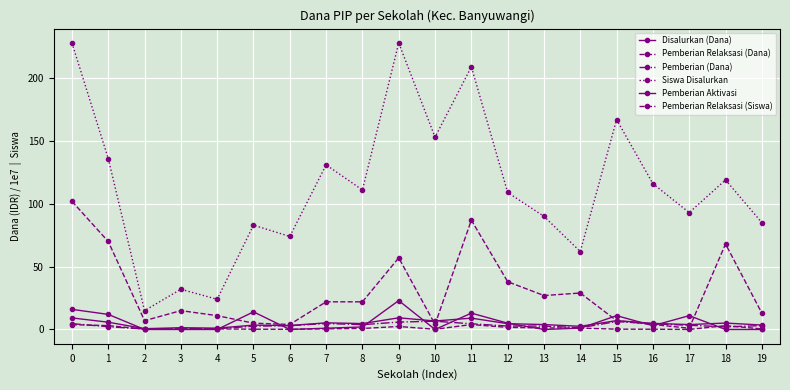

Reading left to right, what are all the values shown in this chart?

Disalurkan (Dana): 0=9.2	1=5.8	2=0.6	3=1.4	4=1.1	5=3.4	6=3.1	7=5.3	8=4.7	9=9.3	10=6.8	11=9.0	12=4.6	13=3.9	14=2.5	15=7.0	16=4.9	17=3.9	18=5.1	19=3.5
Pemberian Relaksasi (Dana): 0=3.9	1=3.1	2=0.3	3=0.7	4=0.5	5=0.2	6=0.1	7=0.5	8=0.8	9=2.4	10=0.2	11=3.9	12=1.7	13=1.2	14=1.1	15=0.2	16=0.2	17=0.0	18=3.0	19=0.5
Pemberian (Dana): 0=4.6	1=2.2	2=0.4	3=0.7	4=0.6	5=2.6	6=3.0	7=4.7	8=3.8	9=5.9	10=6.6	11=4.5	12=2.7	13=2.7	14=1.4	15=6.3	16=4.5	17=3.4	18=2.1	19=3.1
Siswa Disalurkan: 0=228.0	1=136.0	2=15.0	3=32.0	4=24.0	5=83.0	6=74.0	7=131.0	8=111.0	9=228.0	10=153.0	11=209.0	12=109.0	13=90.0	14=62.0	15=167.0	16=116.0	17=93.0	18=119.0	19=85.0
Pemberian Aktivasi: 0=16.0	1=12.0	2=0.0	3=0.0	4=0.0	5=14.0	6=0.0	7=1.0	8=2.0	9=23.0	10=0.0	11=13.0	12=5.0	13=0.0	14=1.0	15=11.0	16=3.0	17=11.0	18=0.0	19=0.0
Pemberian Relaksasi (Siswa): 0=102.0	1=70.0	2=7.0	3=15.0	4=11.0	5=5.0	6=4.0	7=22.0	8=22.0	9=57.0	10=4.0	11=87.0	12=38.0	13=27.0	14=29.0	15=7.0	16=4.0	17=1.0	18=68.0	19=13.0